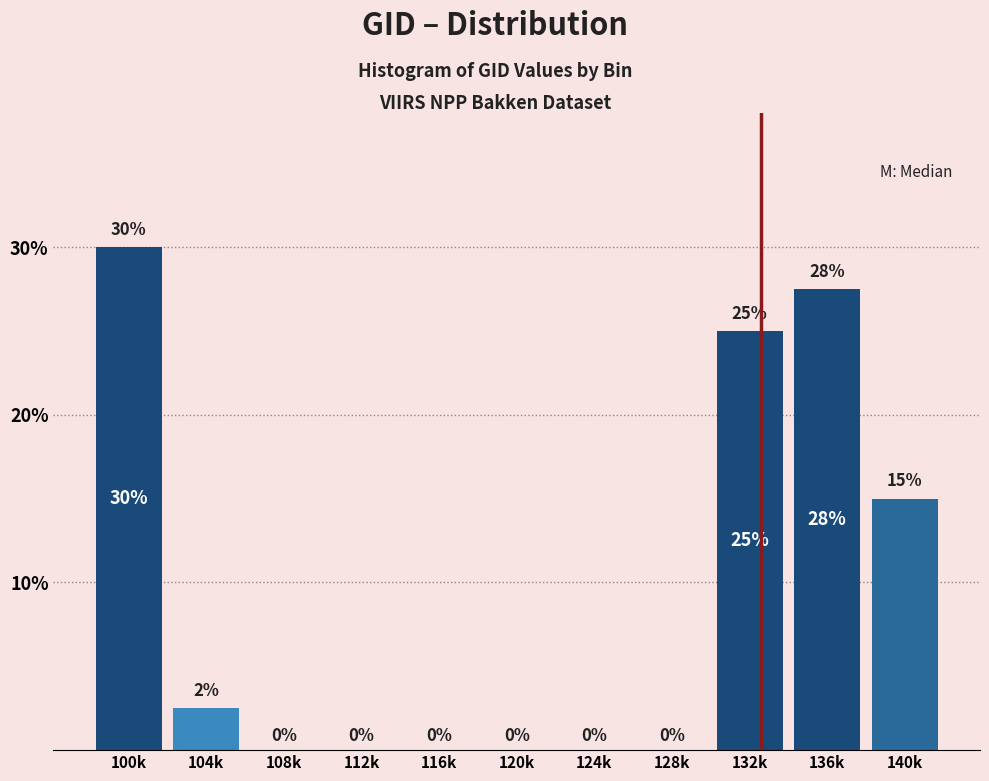

The chart shows a value of 22.0 at 140k. True or false?

False